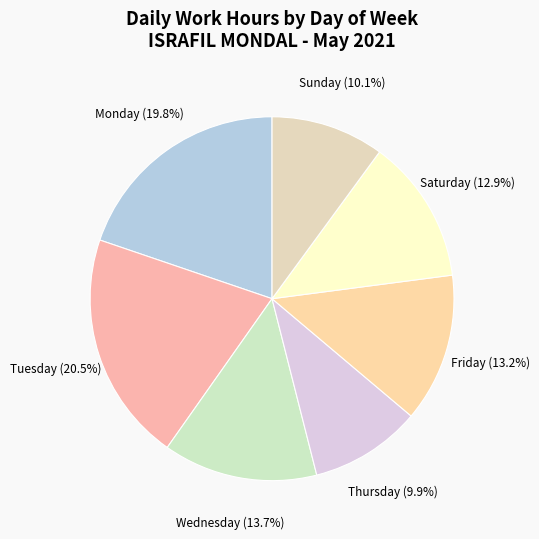

What is the total percentage of Monday and Wednesday?

33.5%